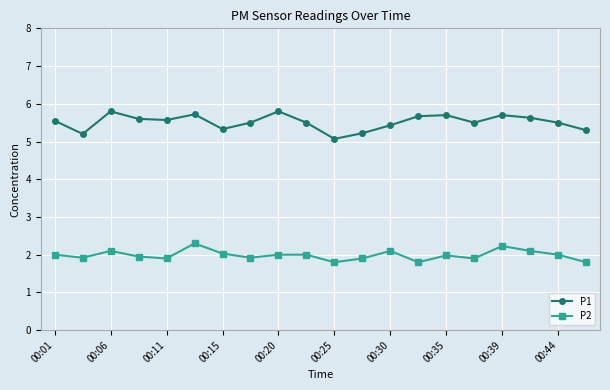

What is the maximum value for P1?

5.8